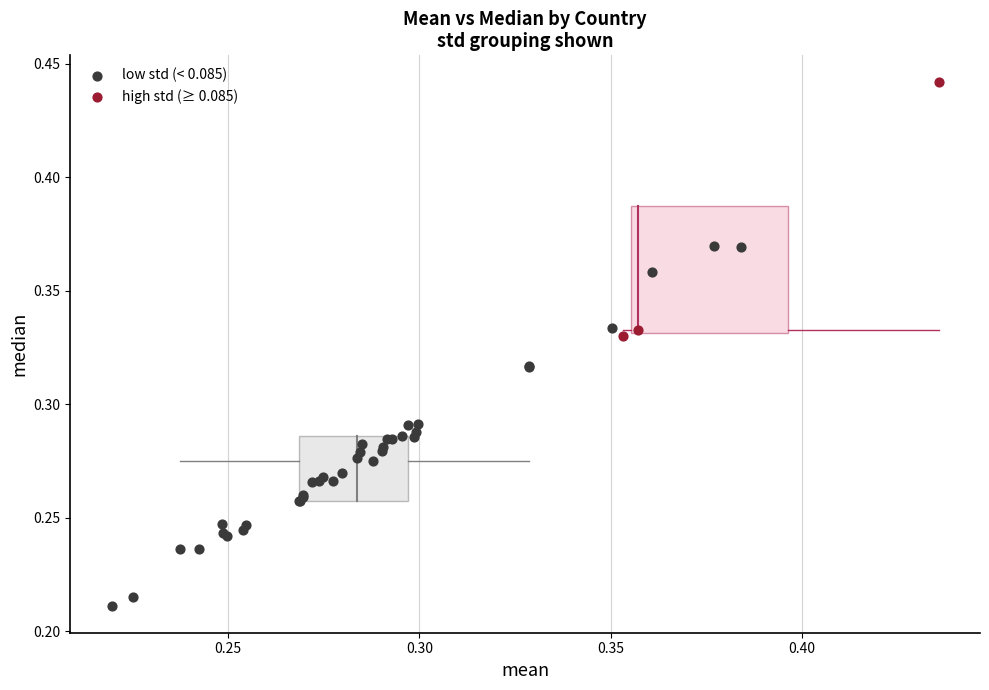

What are all the series names shown in the legend?

low std (< 0.085), high std (≥ 0.085)